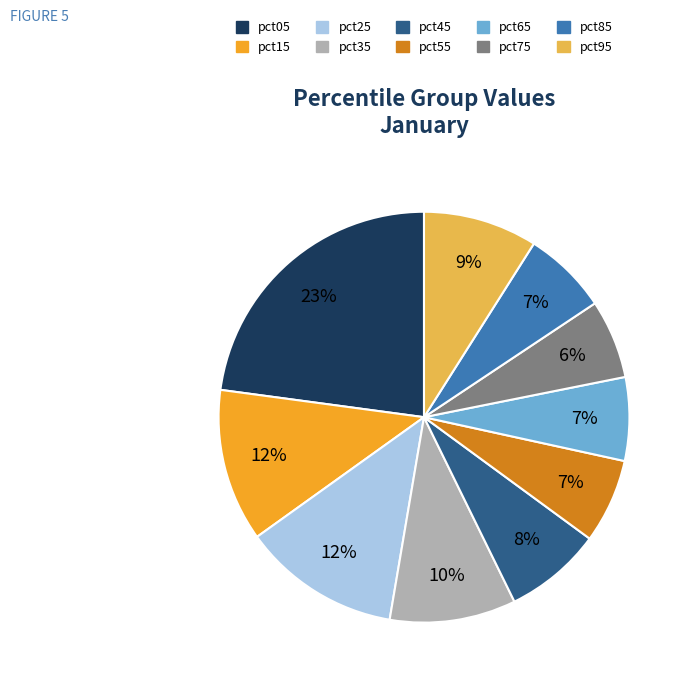

What percentage is the pct45 slice, to the nearest percent?

8%